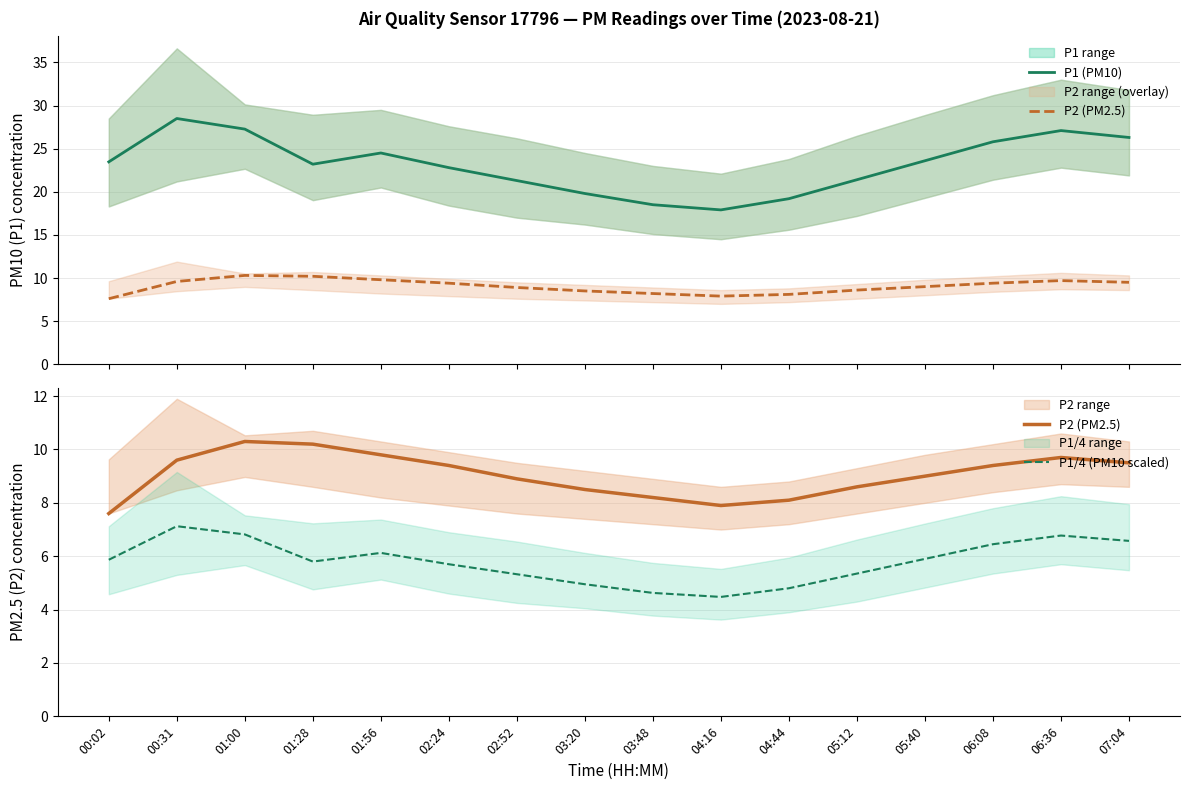

True or false: P1 (PM10) has a value of 30.1 at 03:48.

False